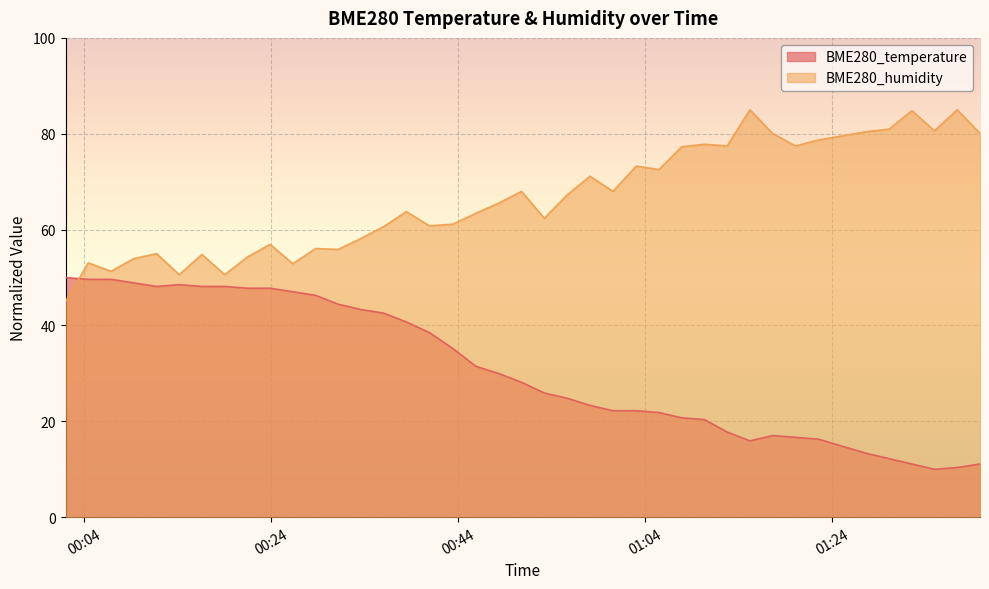

What is the approximate value of BME280_humidity at 2022/04/17 00:45:53?

63.4